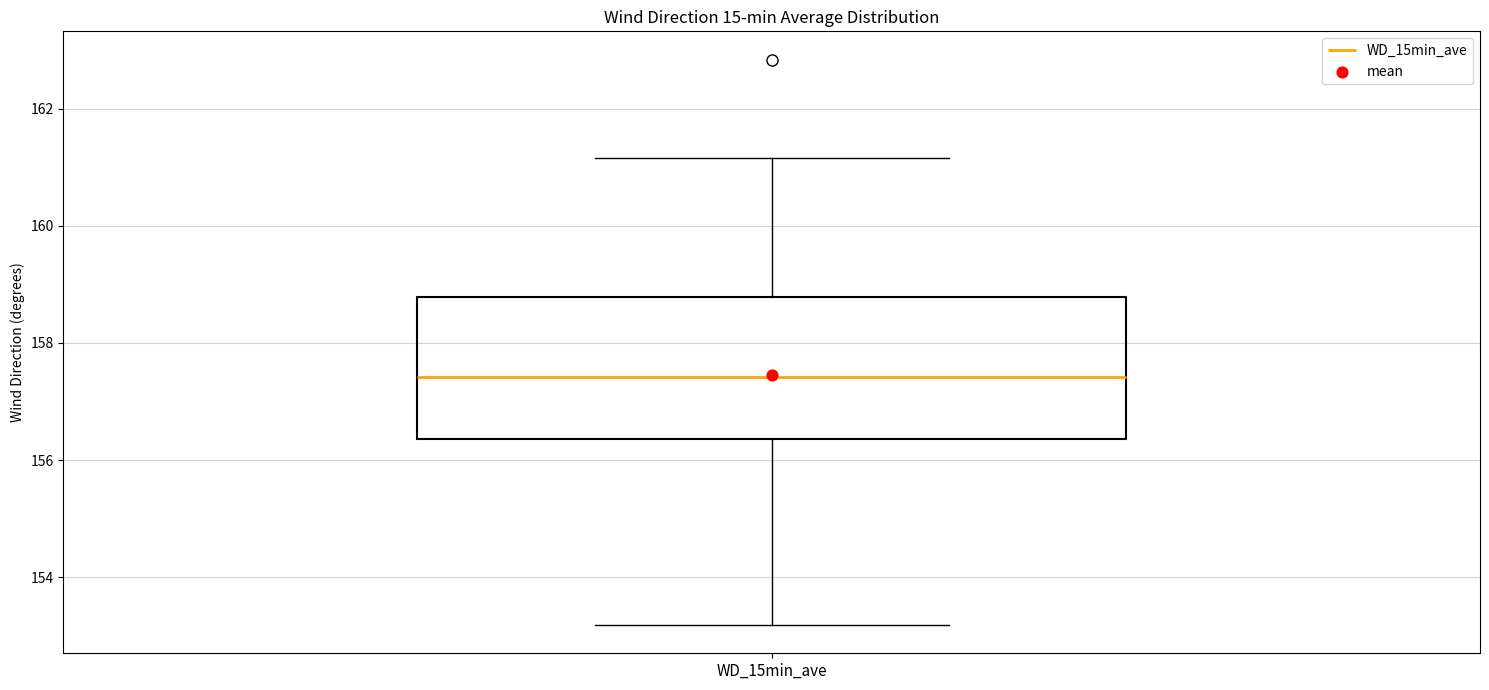

Read this box plot against the y-axis: the position of the median line, the range covered by the box, and the ends of both whiskers. The values are not printed on the chart, so give them approximately, as read against the axis.

median 157.4, box 156.4 to 158.8, whiskers 153.2 to 161.2